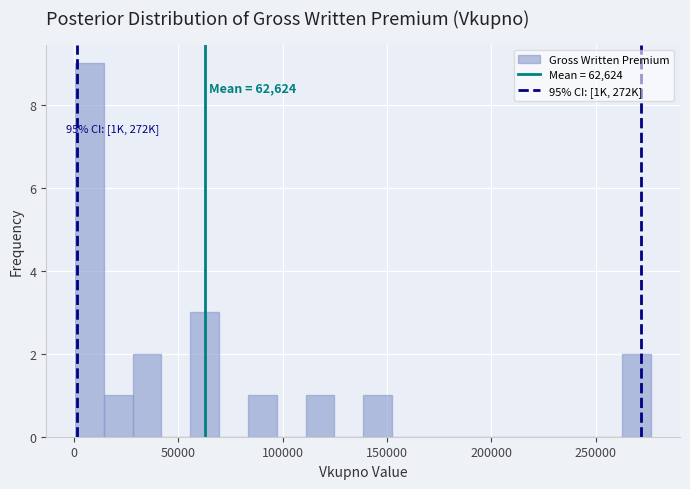

Around what value on the x-axis is the tallest bar? Give the approximate position of its centre, as read against the axis.

5000